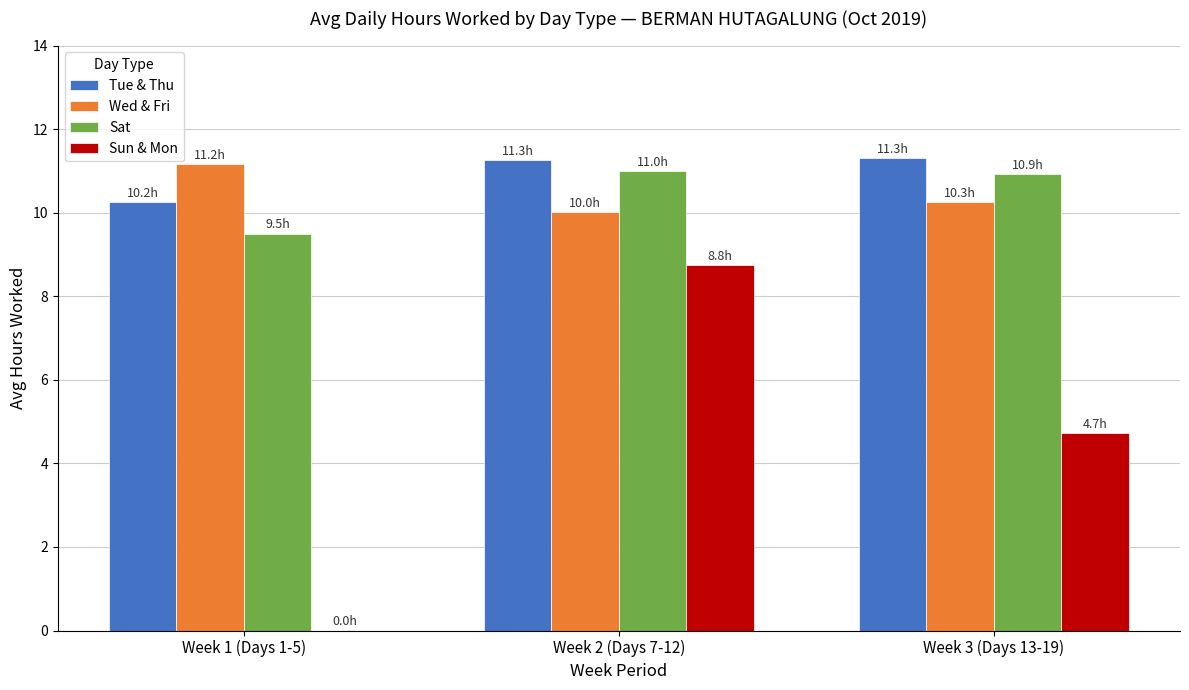

What is the sum of all Sun & Mon values?

13.5